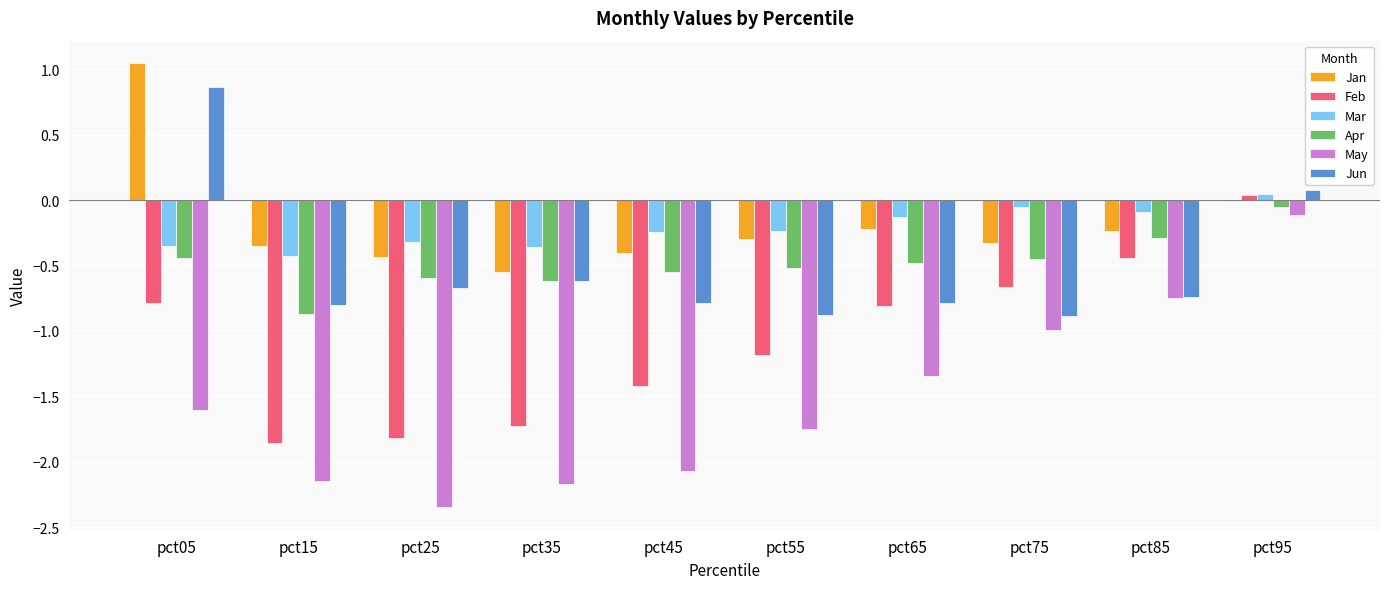

What is the sum of all Jan values?

-1.8